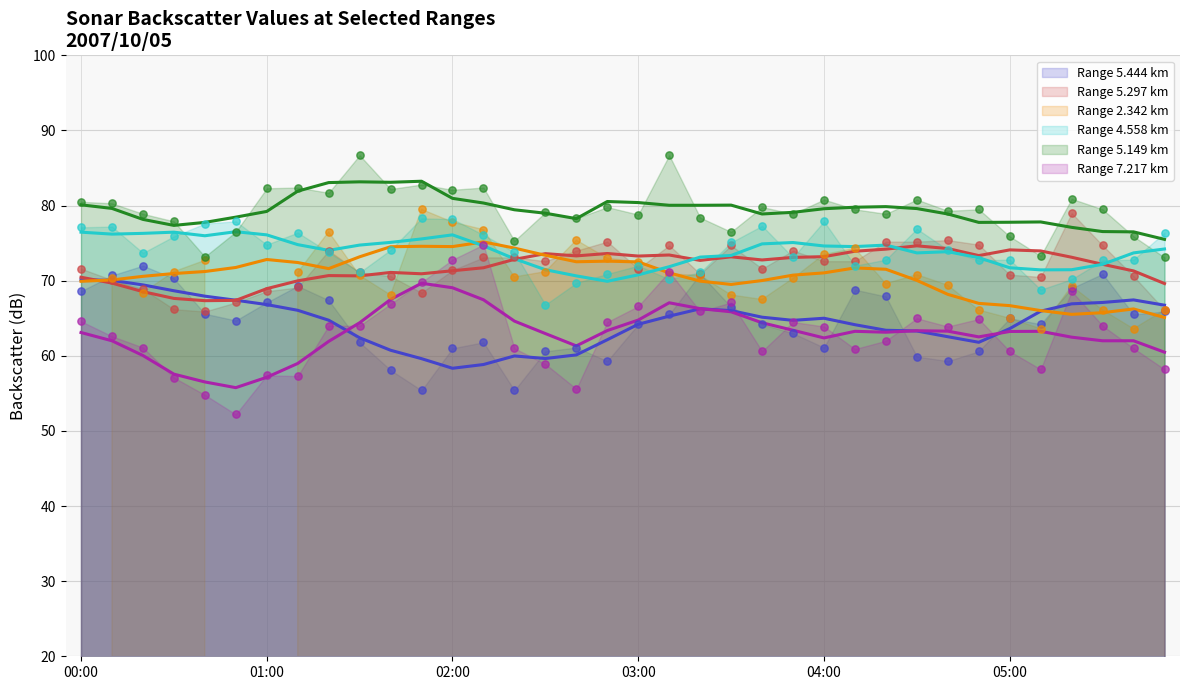

Is the value of 4.558 at 03:30 greater than the value of 5.297 at 05:20?

No